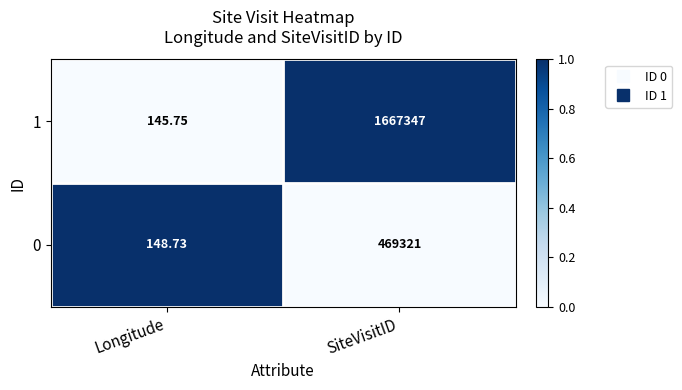

Rank the categories by 0 value from highest to lowest.

SiteVisitID, Longitude